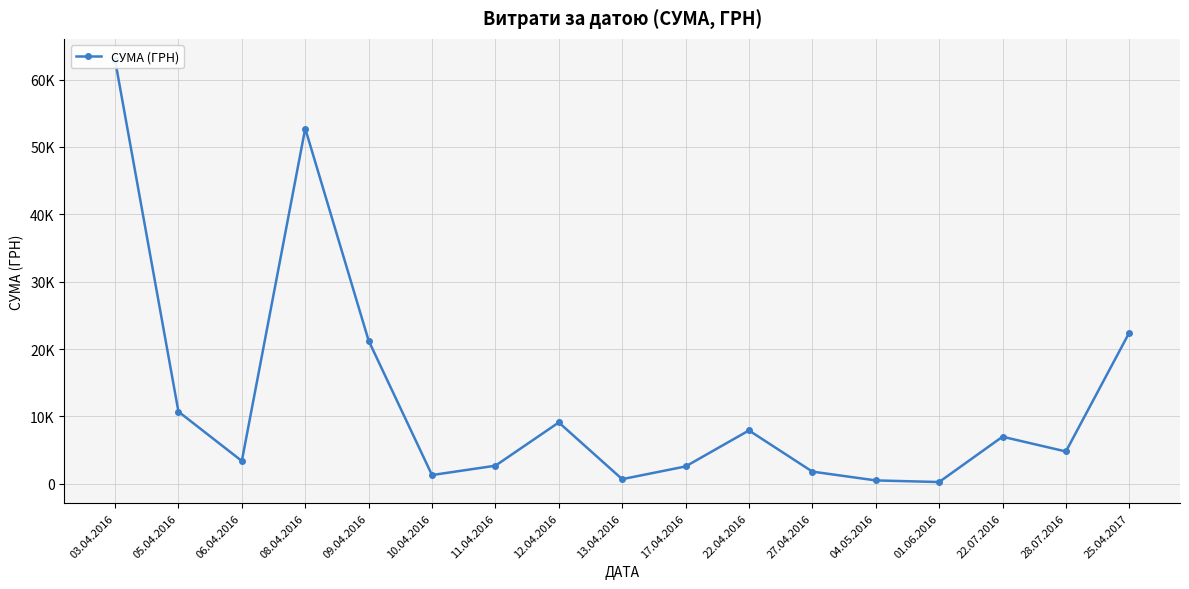

At which label is the value closest to 31585?

25.04.2017